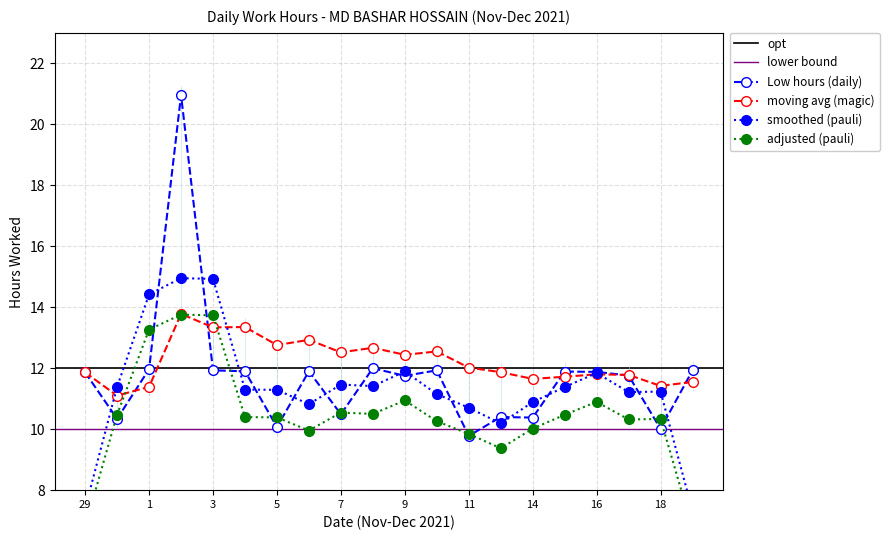

What is the difference between the maximum and minimum values in the moving_avg series?

2.7